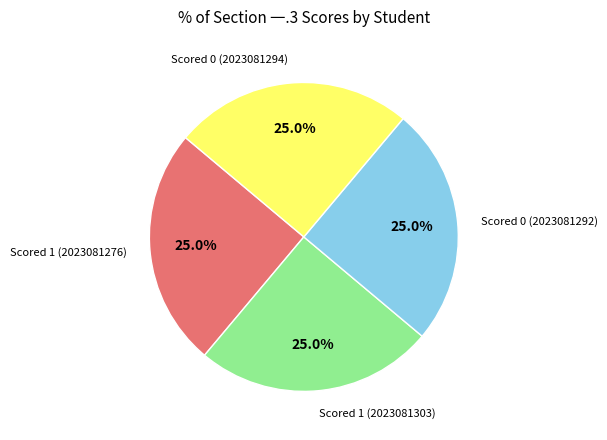

How many slices are in this pie chart?

4